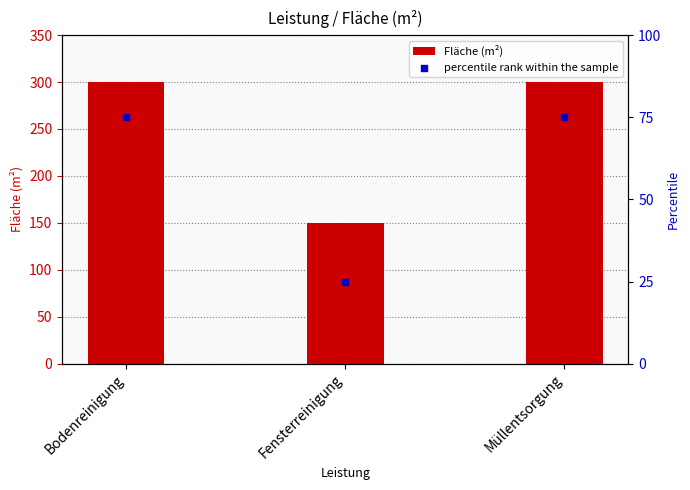

Which series has the widest spread of Y values?

Fläche (m²)